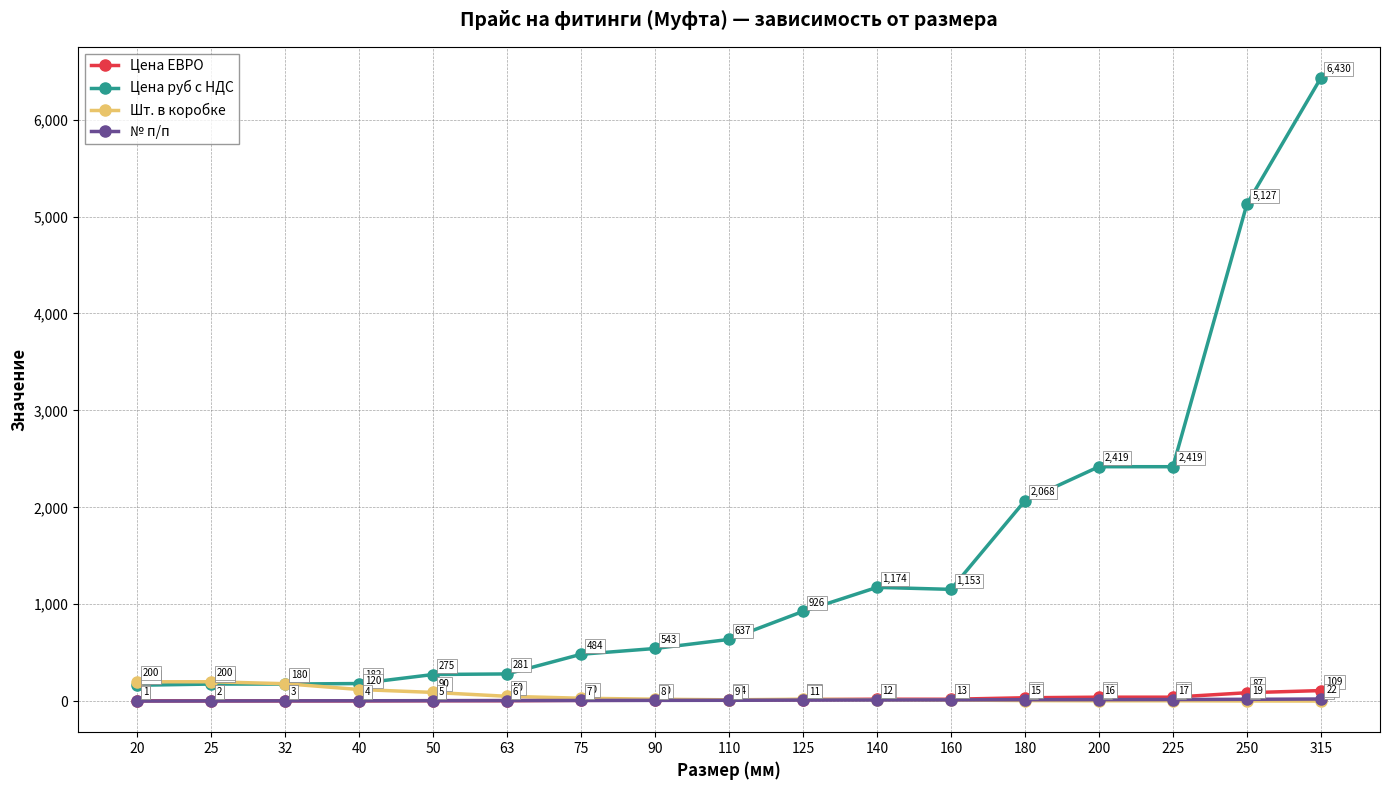

Which series has the widest spread of values?

Цена руб с НДС